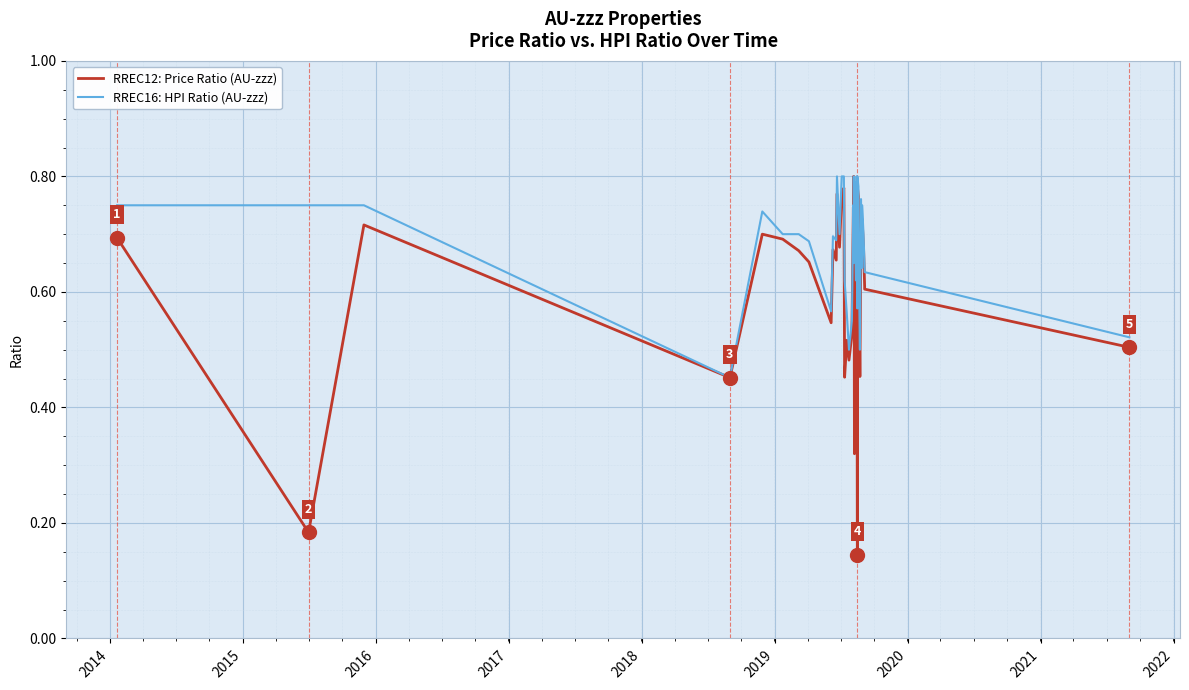

Reading right to left, list all the values displayed in this chart.

RREC12: Price Ratio (AU-zzz): 0.5	0.6	0.6	0.7	0.7	0.7	0.7	0.5	0.6	0.8	0.8	0.1	0.7	0.8	0.6	0.3	0.7	0.8	0.8	0.6	0.7	0.5	0.5	0.5	0.5	0.8	0.8	0.7	0.8	0.7	0.7	0.5	0.7	0.7	0.7	0.7	0.5	0.7	0.2	0.7
RREC16: HPI Ratio (AU-zzz): 0.5	0.6	0.6	0.7	0.8	0.6	0.8	0.5	0.7	0.8	0.8	0.6	0.7	0.8	0.6	0.8	0.7	0.8	0.8	0.7	0.8	0.6	0.5	0.6	0.6	0.8	0.8	0.7	0.8	0.7	0.7	0.6	0.7	0.7	0.7	0.7	0.5	0.8	0.8	0.8